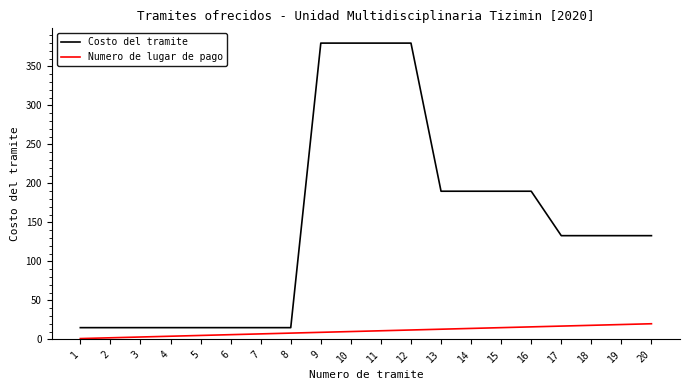

Is the value of Costo del tramite at 10 greater than the value of Numero de lugar de pago at 5?

Yes